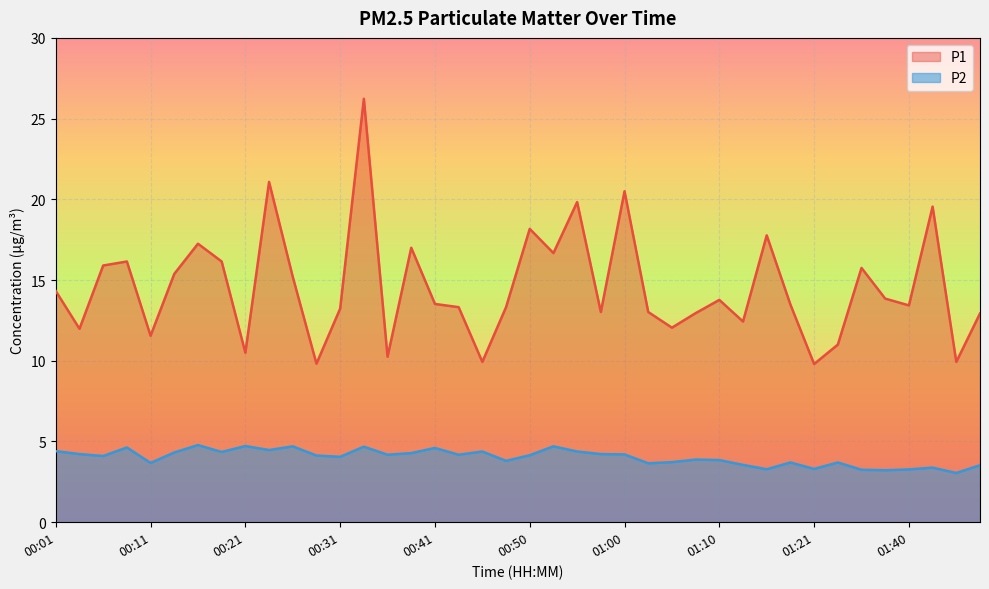

At 01:05, list the series in order from smallest to largest.

P2, P1